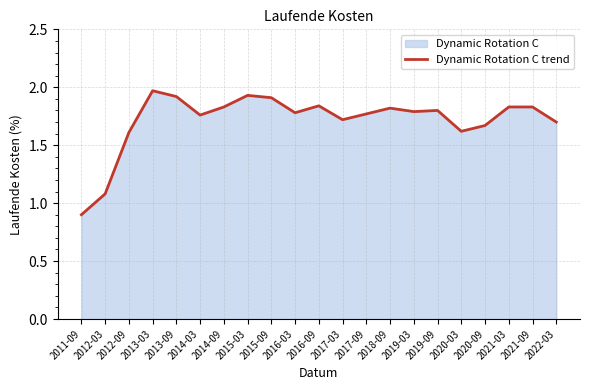

Between 2019-03 and 2014-09, which is larger?

2014-09